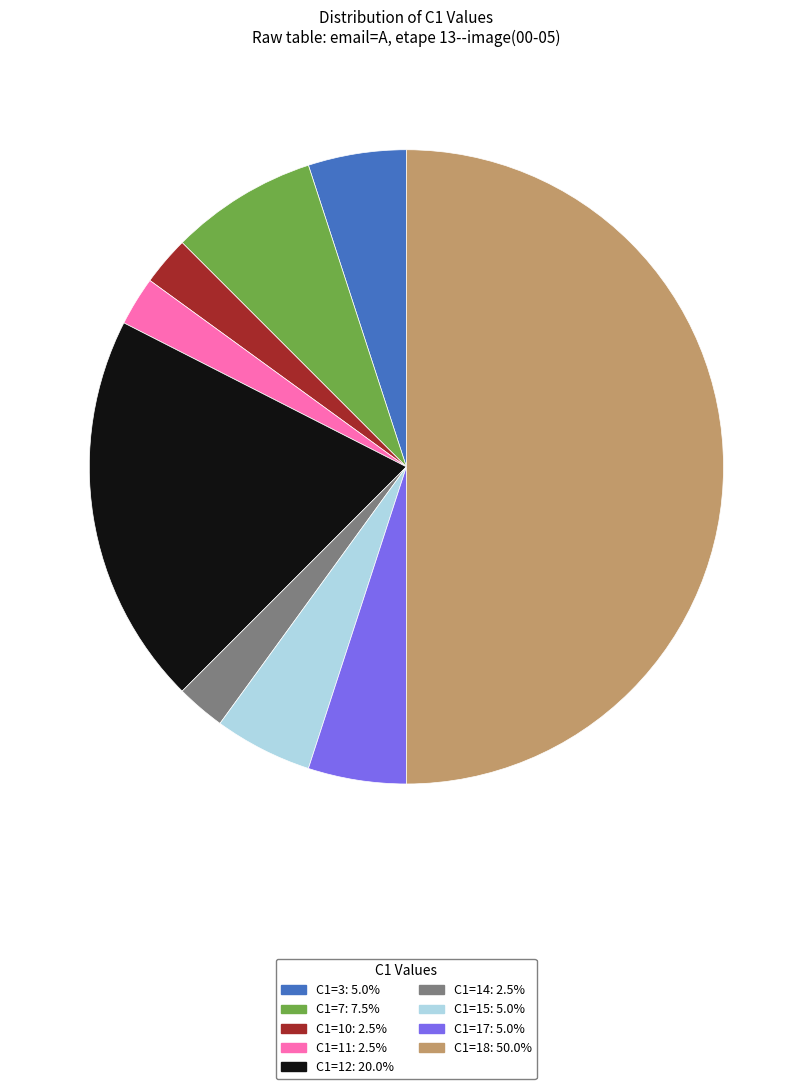

Combined, do C1=3: 5.0% and C1=12: 20.0% account for over 50%?

No